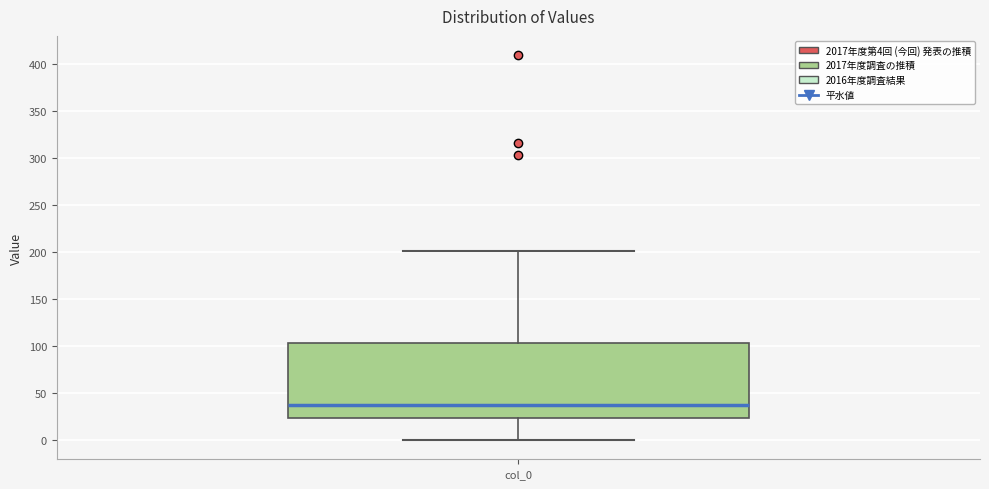

Read this box plot against the y-axis: the position of the median line, the range covered by the box, and the ends of both whiskers. The values are not printed on the chart, so give them approximately, as read against the axis.

median 35, box 25 to 105, whiskers 0 to 200